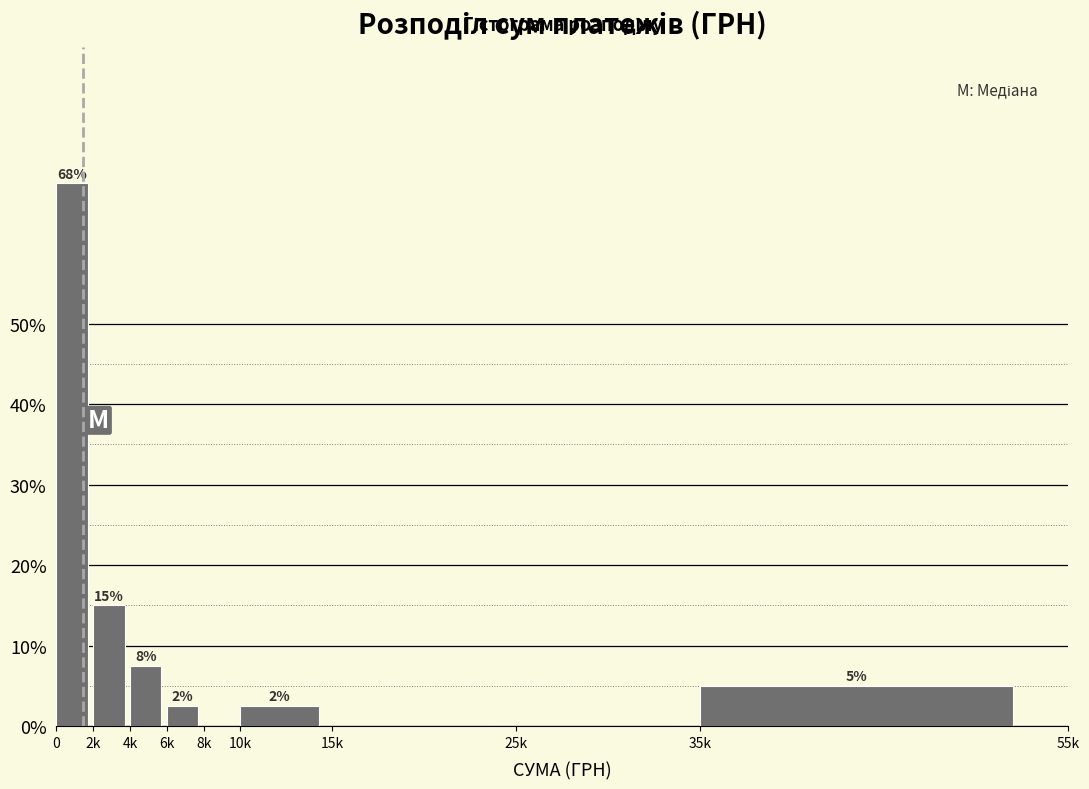

Are the bars horizontal?

No